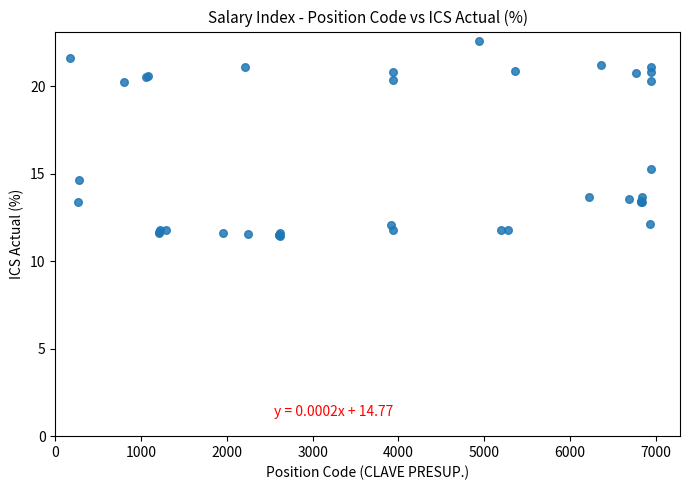

What Y value in the scatter plot is closest to 17?

15.3